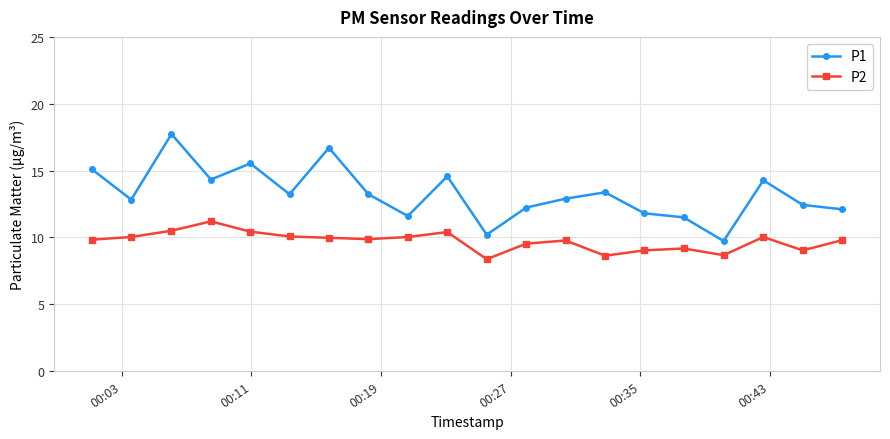

List the series in order of their peak value, highest first.

P1, P2